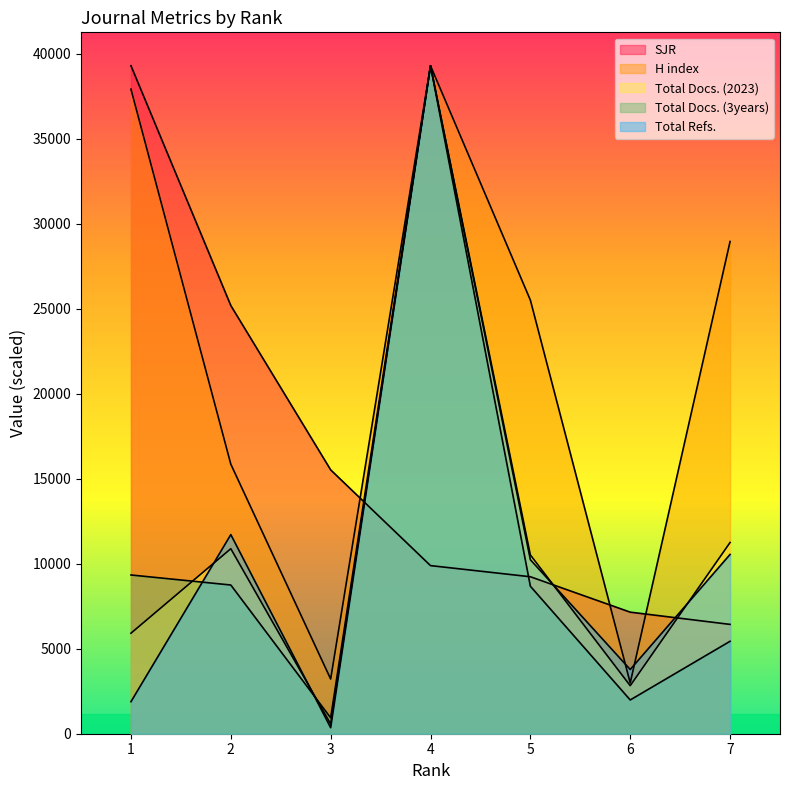

True or false: Total Docs. (2023) has a value of 9425.8 at 4.

False